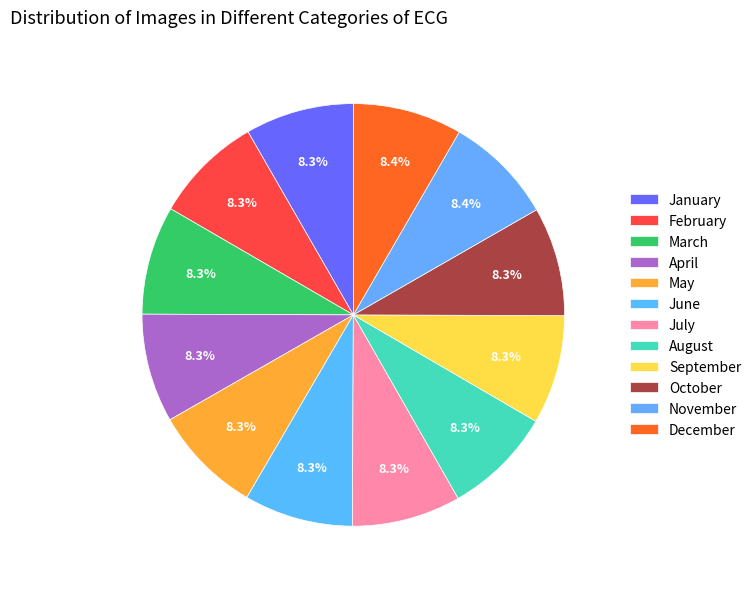

To the nearest percent, what portion does July represent?

8%